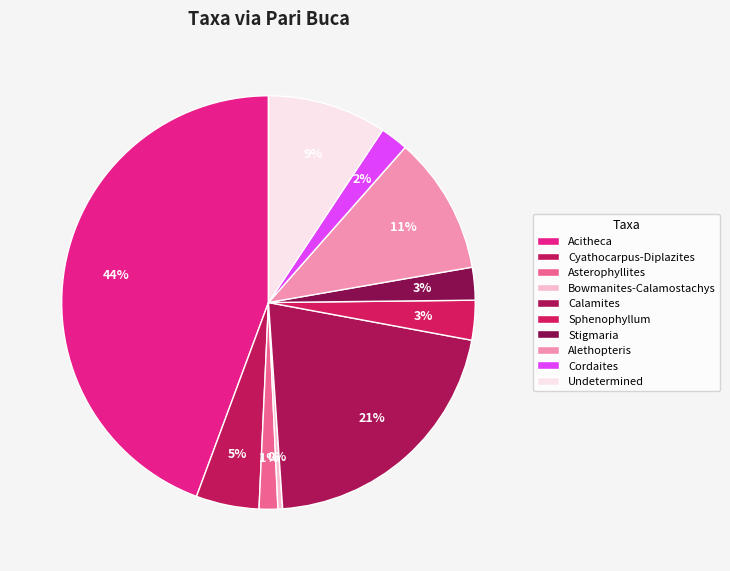

How many segments does this pie chart have?

10